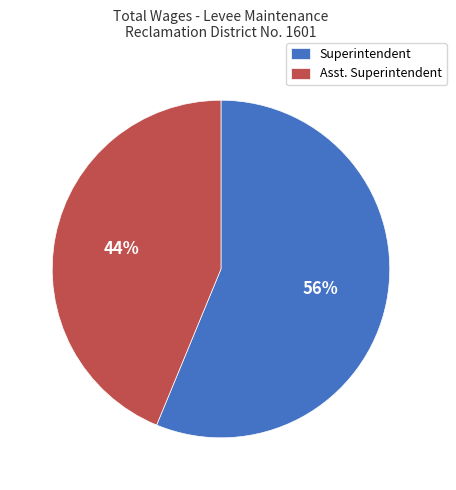

To the nearest percent, what is the combined percentage of Superintendent and Asst. Superintendent?

100%